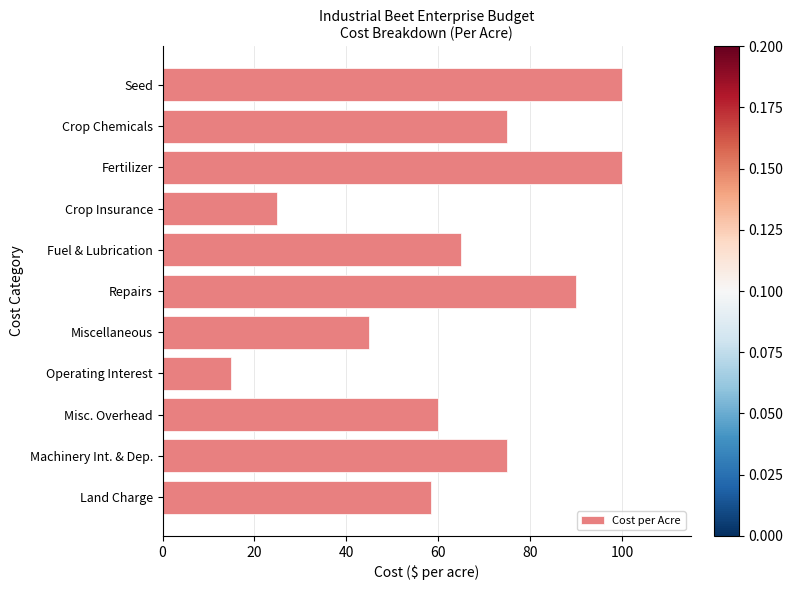

Reading top to bottom, transcribe all the data shown in this chart.

100.0	75.0	100.0	25.0	65.0	90.0	45.0	15.0	60.0	75.0	58.5